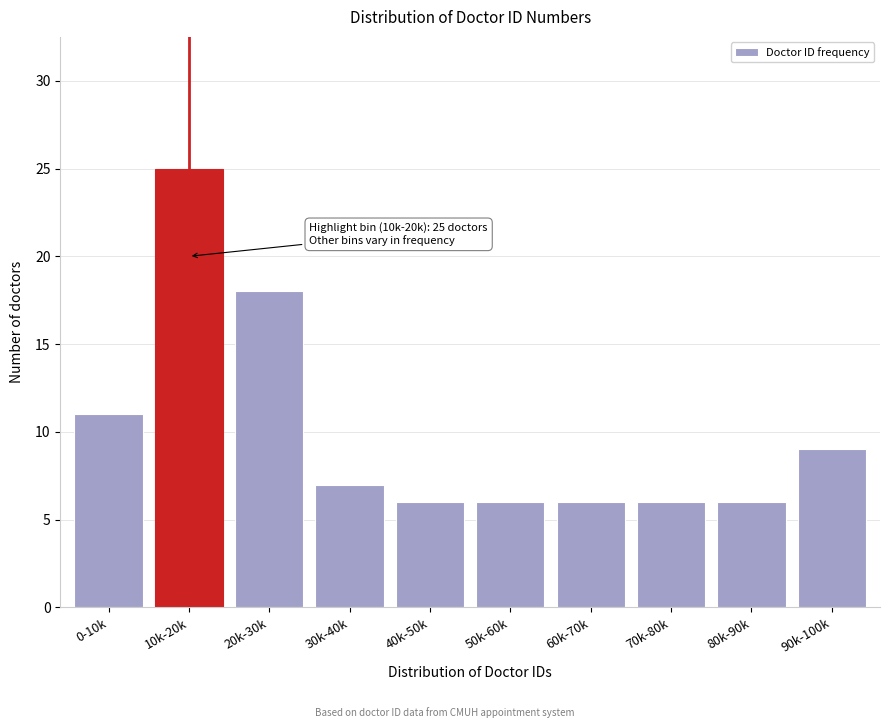

Reading left to right, what are all the values shown in this chart?

11	25	18	7	6	6	6	6	6	9